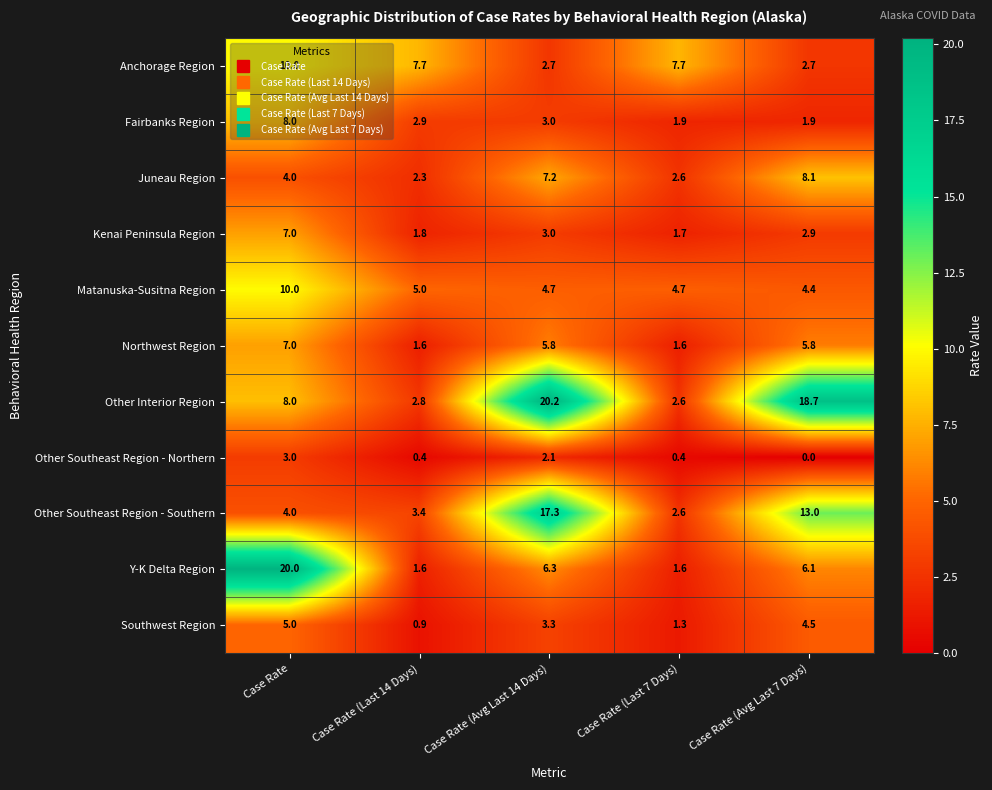

The value of Other Southeast Region - Northern at Case Rate (Avg Last 14 Days) is 3.2. True or false?

False